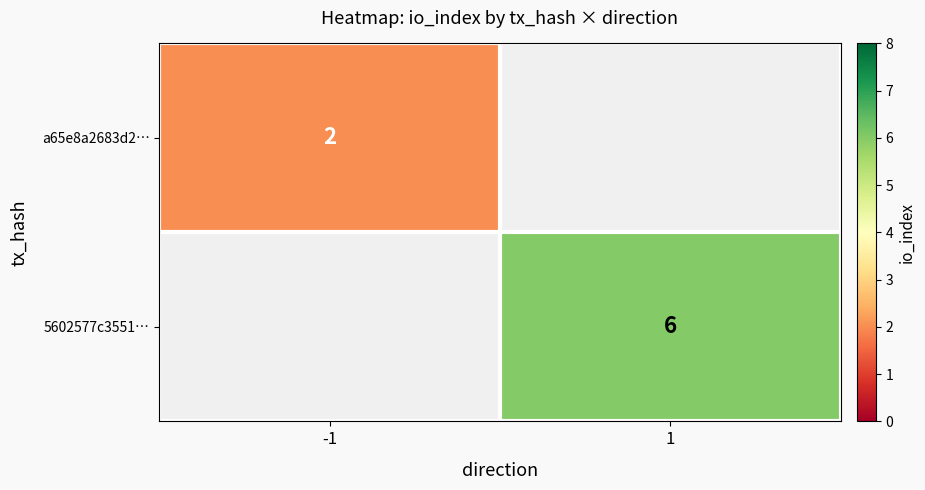

True or false: a65e8a2683d2… has a value of 2 at -1.

True